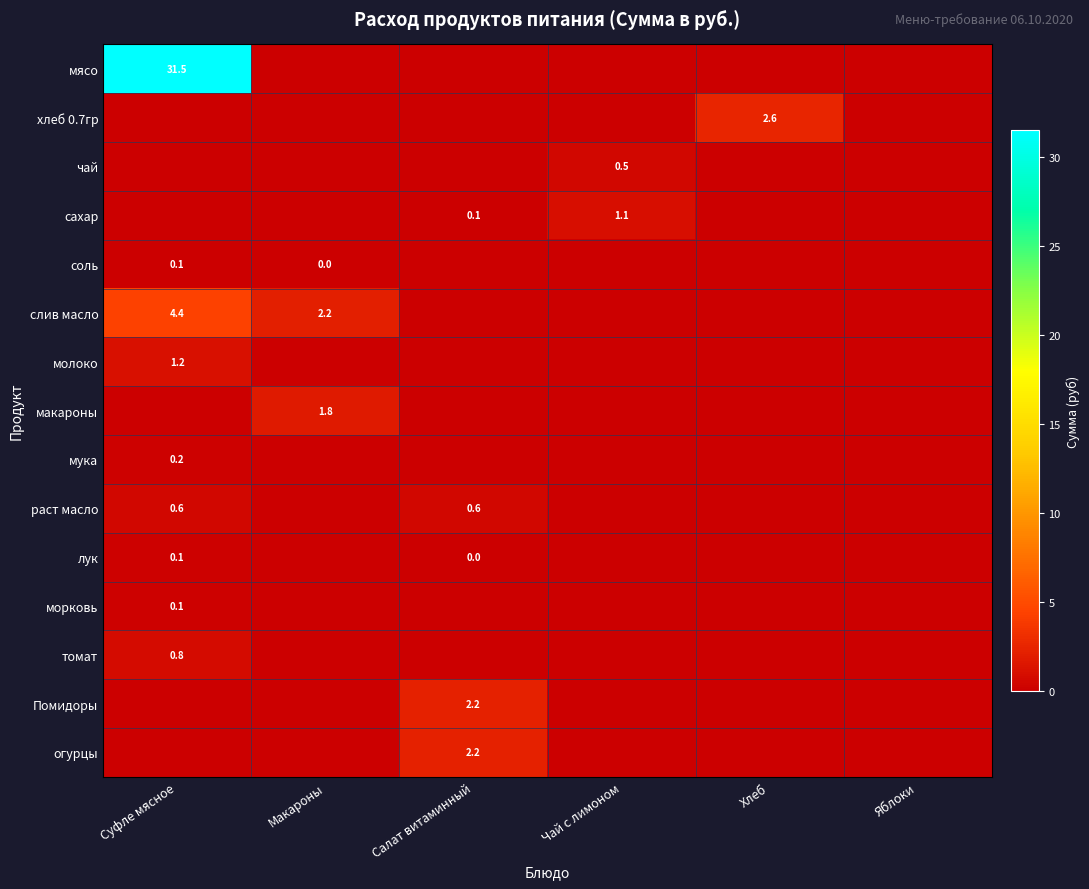

The макароны series shows 1.8 at Макароны. True or false?

True